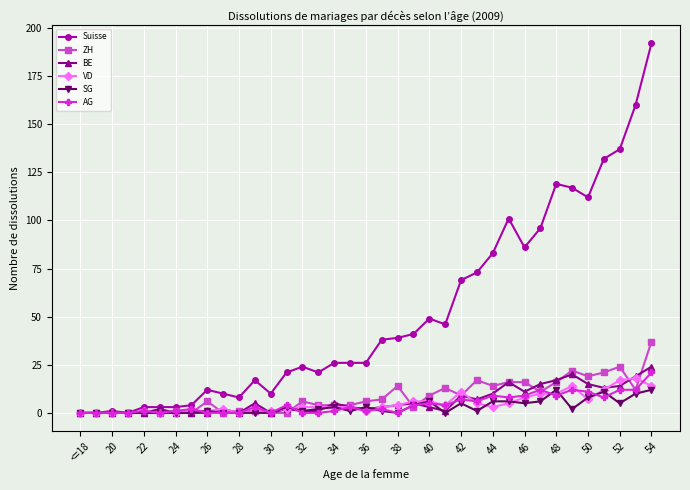

Which series has the largest total across all categories?

Suisse